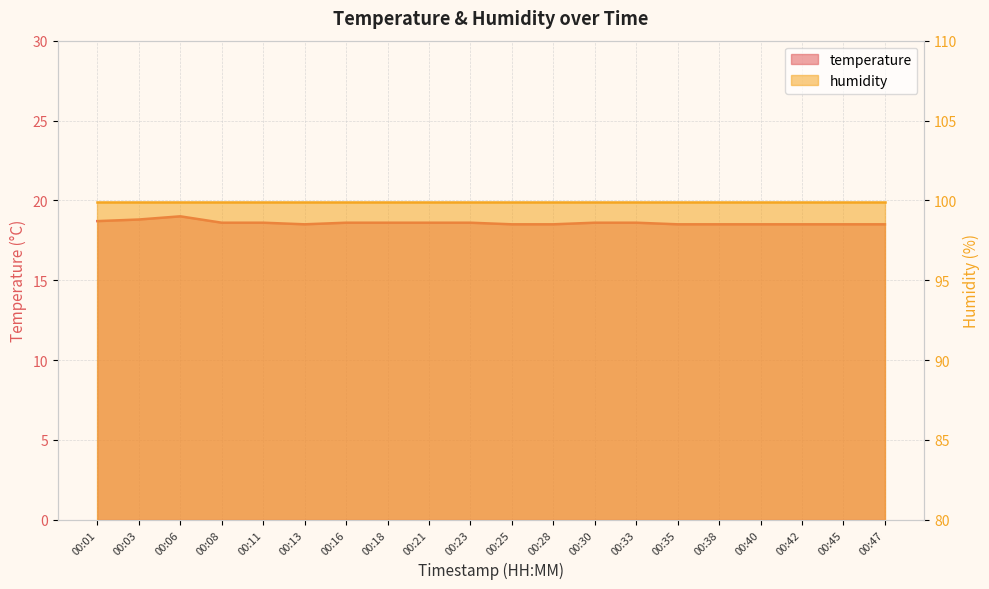

Rank the categories by value from highest to lowest.

00:06, 00:03, 00:01, 00:08, 00:11, 00:16, 00:18, 00:21, 00:23, 00:30, 00:33, 00:13, 00:25, 00:28, 00:35, 00:38, 00:40, 00:42, 00:45, 00:47